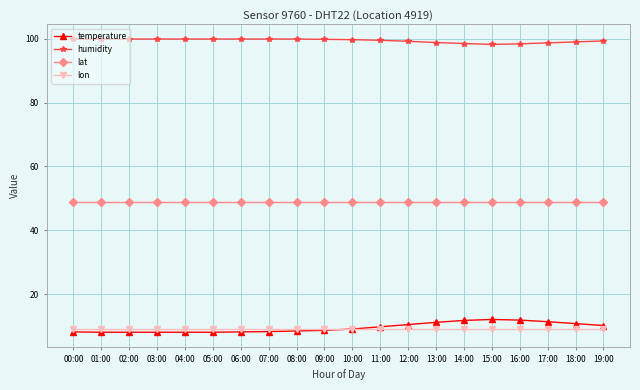

True or false: lat and temperature cross at least once.

False